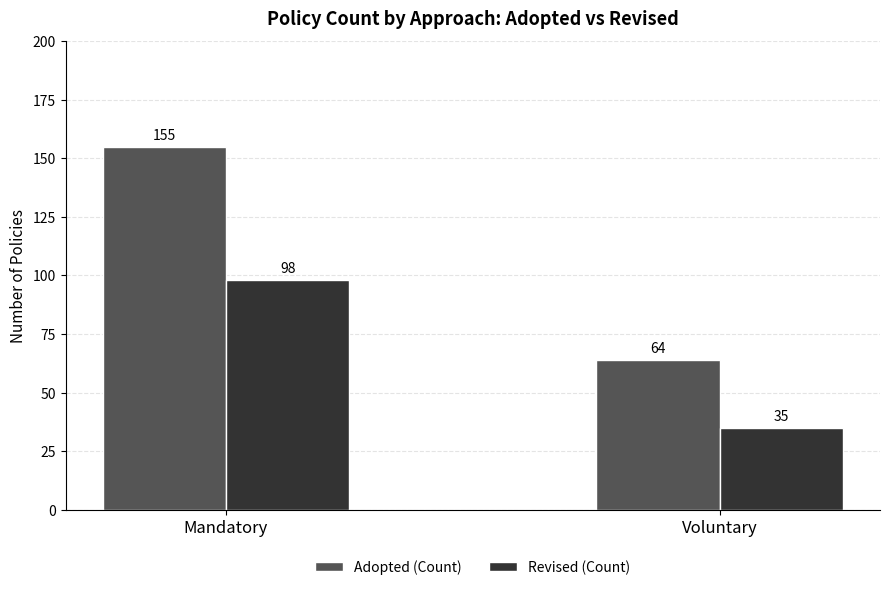

What is the sum of the Adopted (Count) values at Voluntary and Mandatory?

219